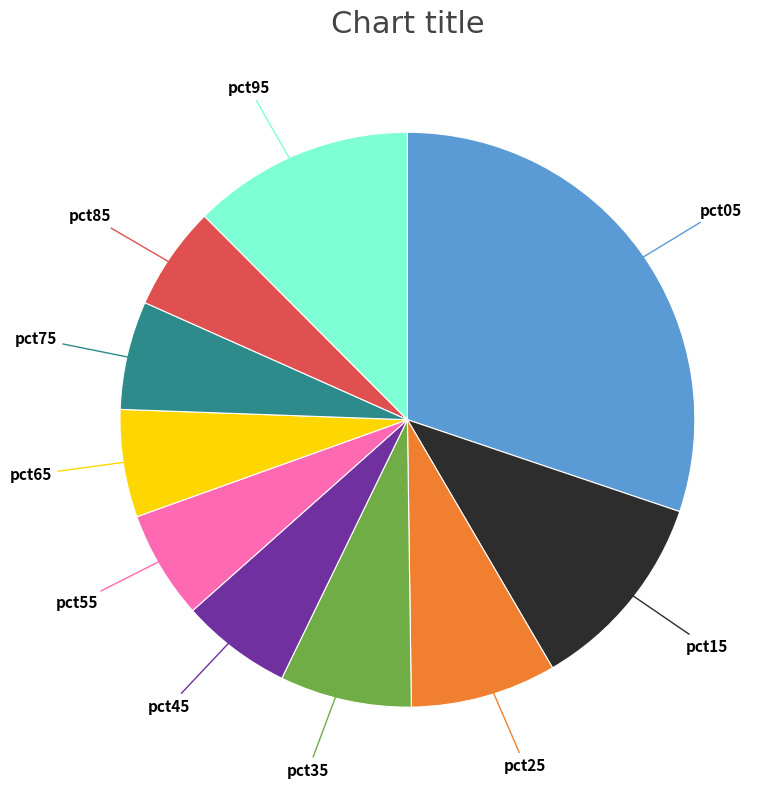

Does any single category account for the majority?

No